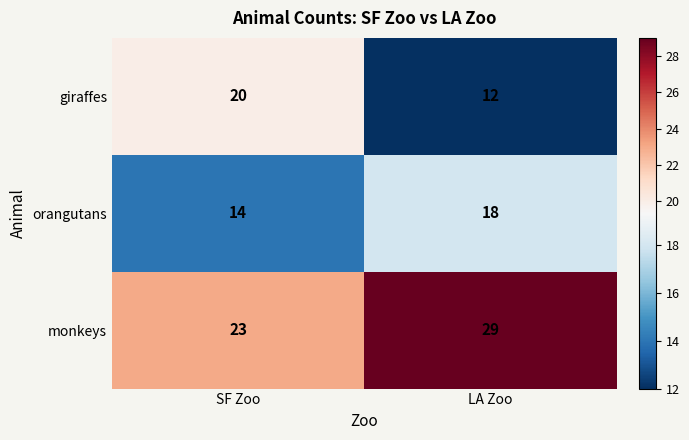

Which label corresponds to the smallest value in the chart?

LA Zoo